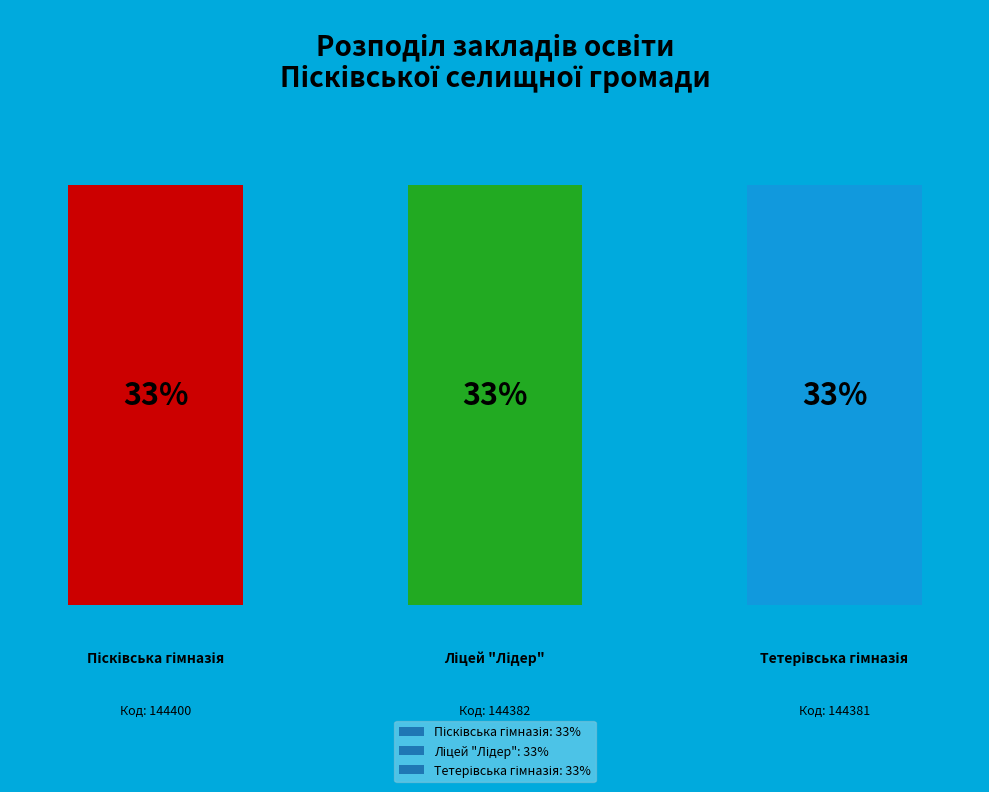

What is the total percentage of Тетерівська гімназія and Ліцей "Лідер"?

66.7%